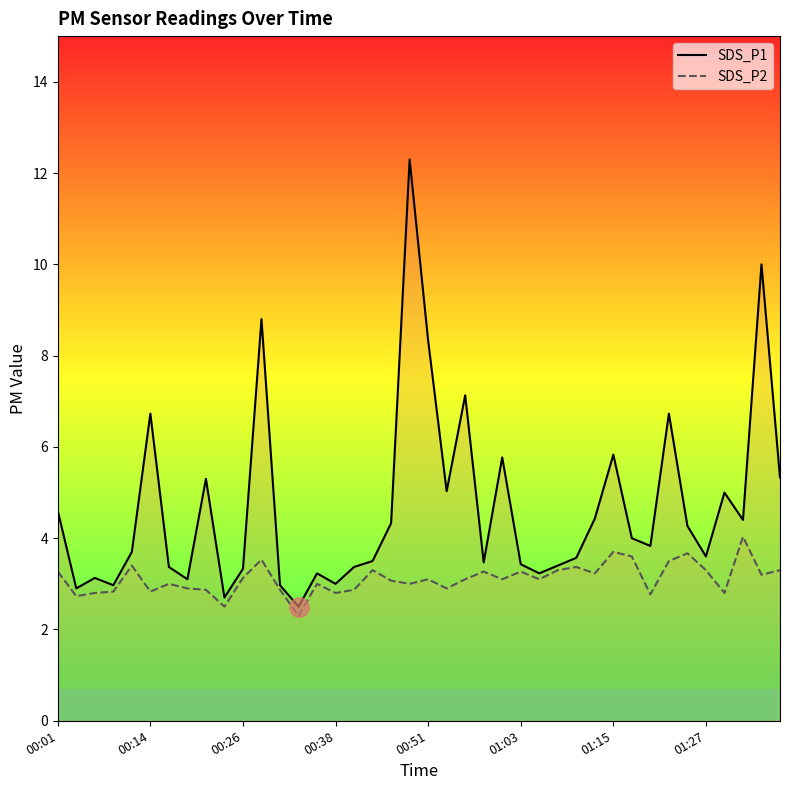

At which category is the sum across all series the highest?

19